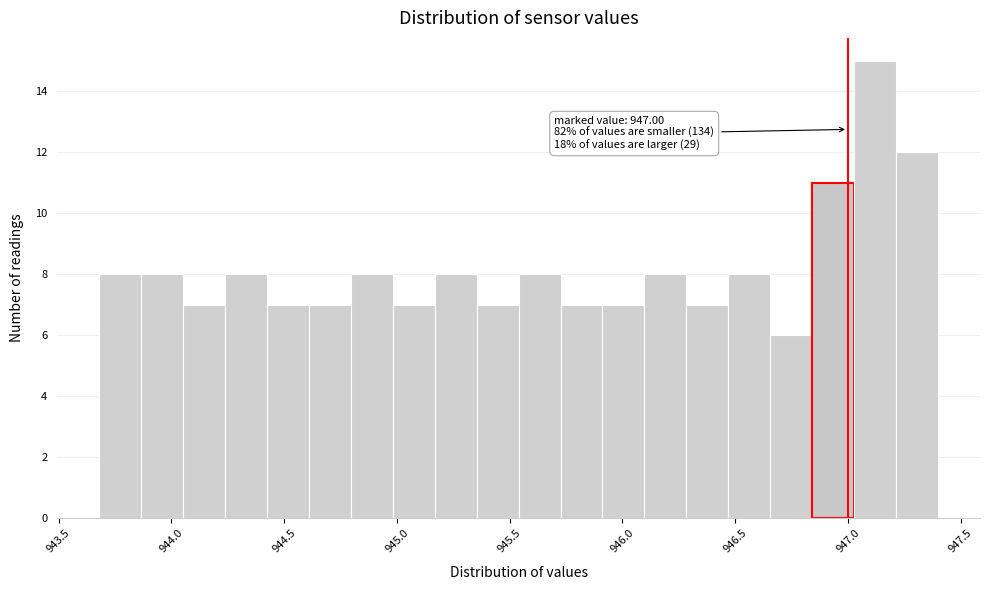

Read against the x-axis, roughly where is the centre of the tallest bar?

947.10